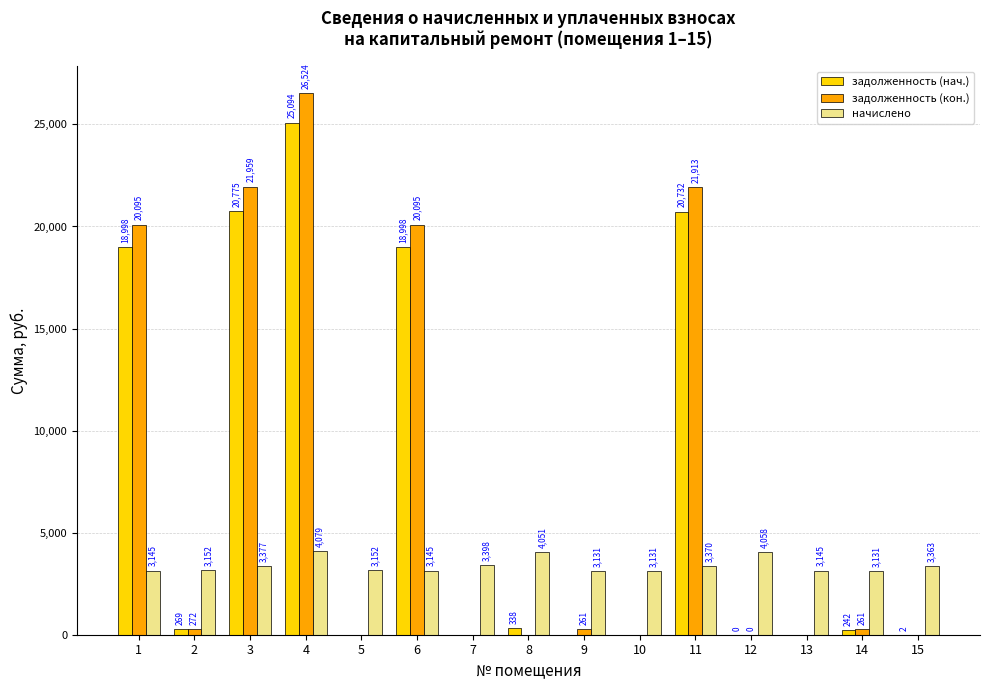

Which series has the largest total across all categories?

задолженность (кон.)